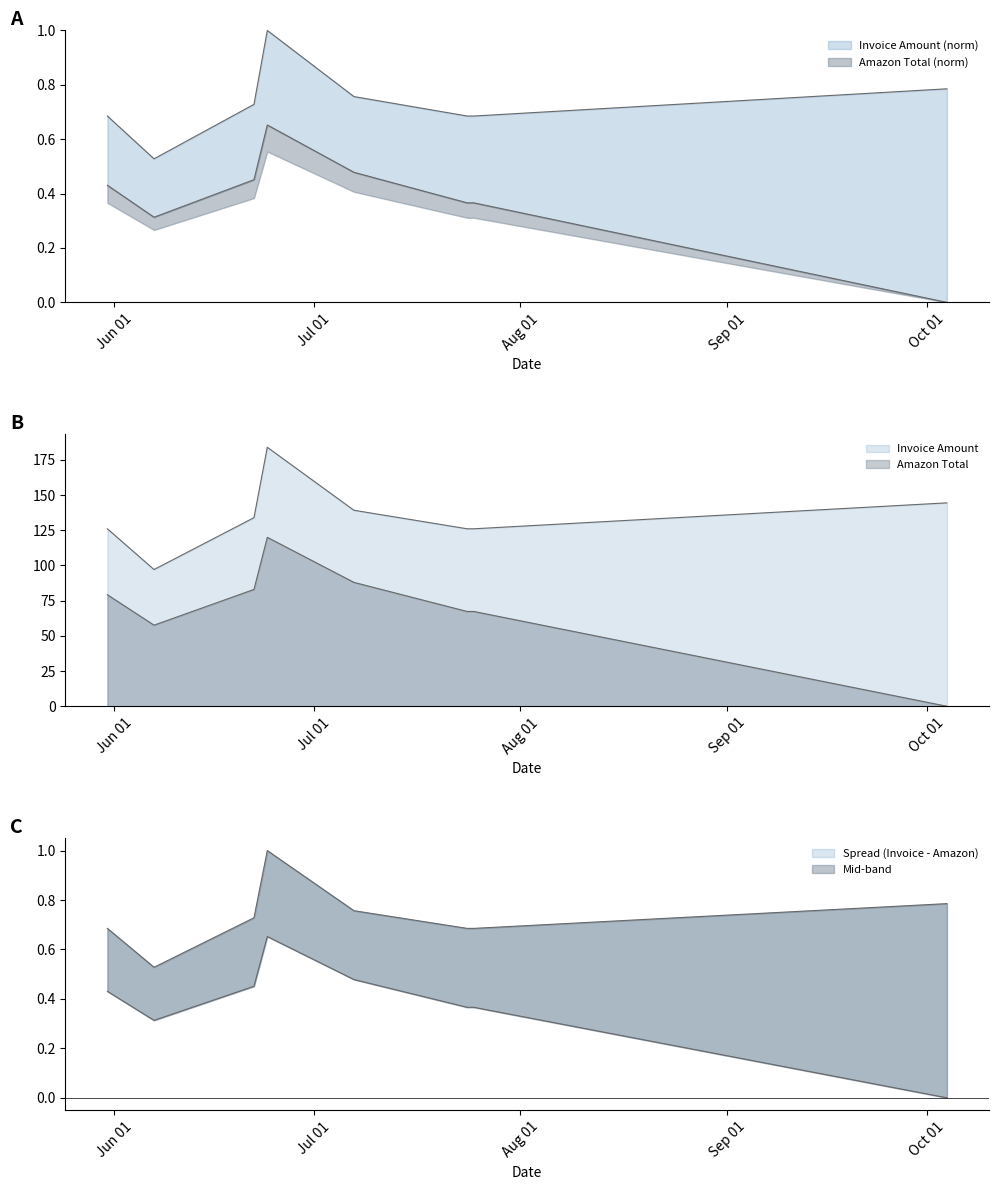

Which has a higher value, 2025-05-31 or 2025-06-24?

2025-06-24